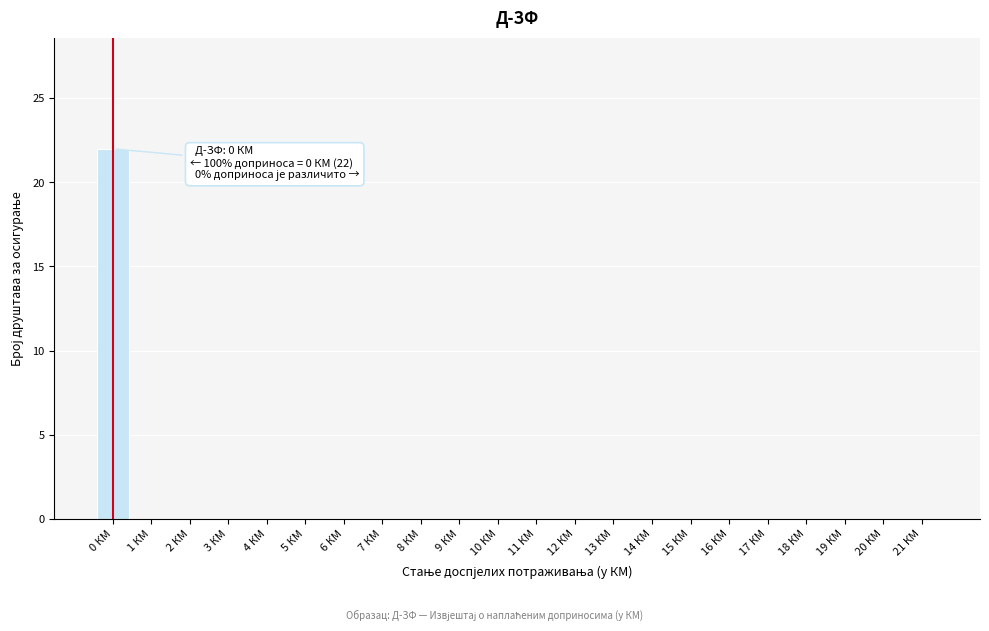

Reading left to right, list all the values displayed in this chart.

0 КМ=22	1 КМ=0	2 КМ=0	3 КМ=0	4 КМ=0	5 КМ=0	6 КМ=0	7 КМ=0	8 КМ=0	9 КМ=0	10 КМ=0	11 КМ=0	12 КМ=0	13 КМ=0	14 КМ=0	15 КМ=0	16 КМ=0	17 КМ=0	18 КМ=0	19 КМ=0	20 КМ=0	21 КМ=0